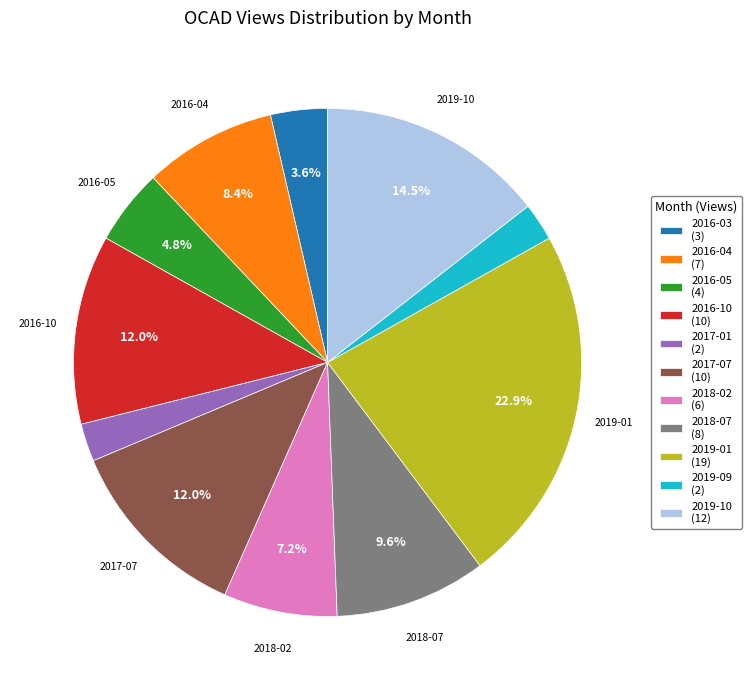

Is there any slice that represents more than half of the pie?

No